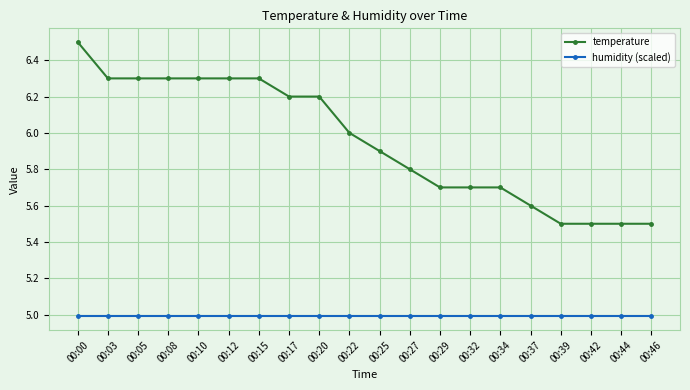

Which label corresponds to the largest value in the chart?

00:00